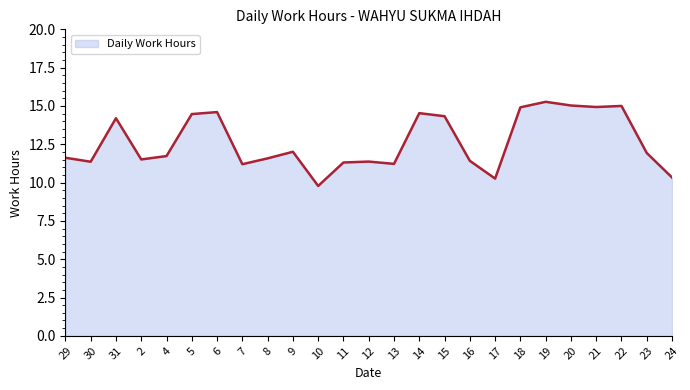

What is the smallest value displayed?

9.8